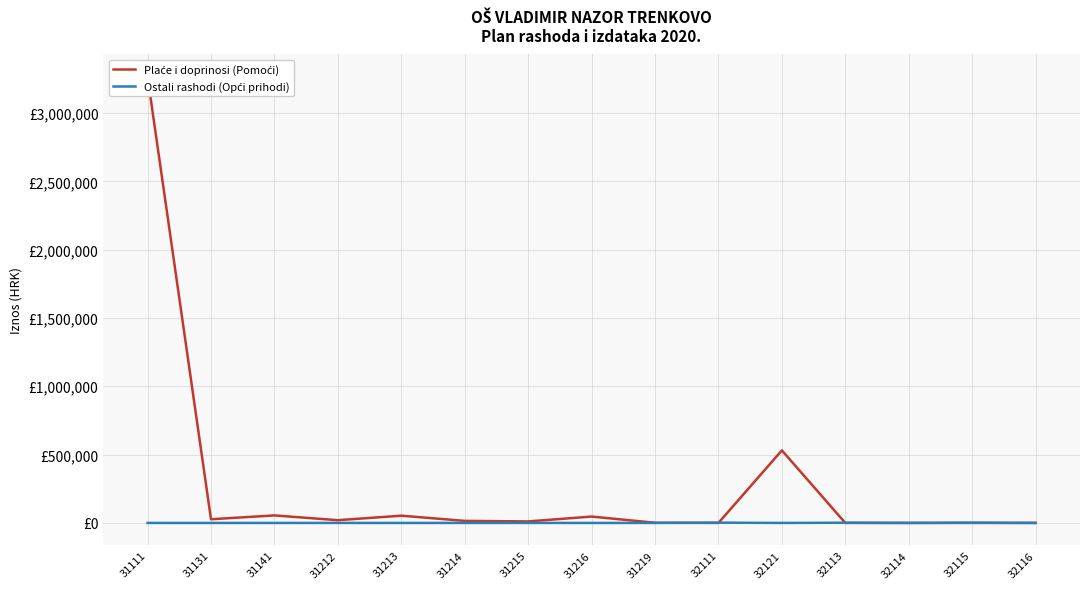

Reading right to left, what are all the values shown in this chart?

Plaće i doprinosi (Pomoći): 0	0	0	0	531000	0	1300	46500	11000	15000	53000	20000	55000	27000	3265000
Ostali rashodi (Opći prihodi): 0	2000	0	1600	0	2000	0	0	0	0	0	0	0	0	0